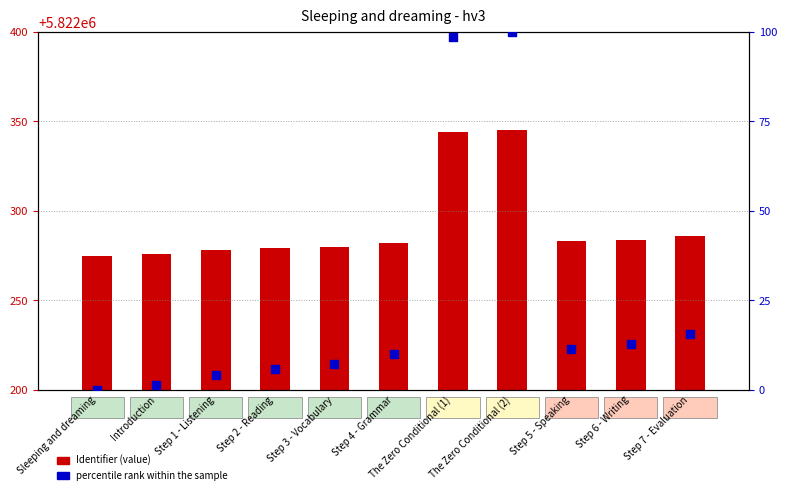

Is the value of percentile rank within the sample at The Zero Conditional (1) greater than the value of Identifier at Step 5 - Speaking?

No